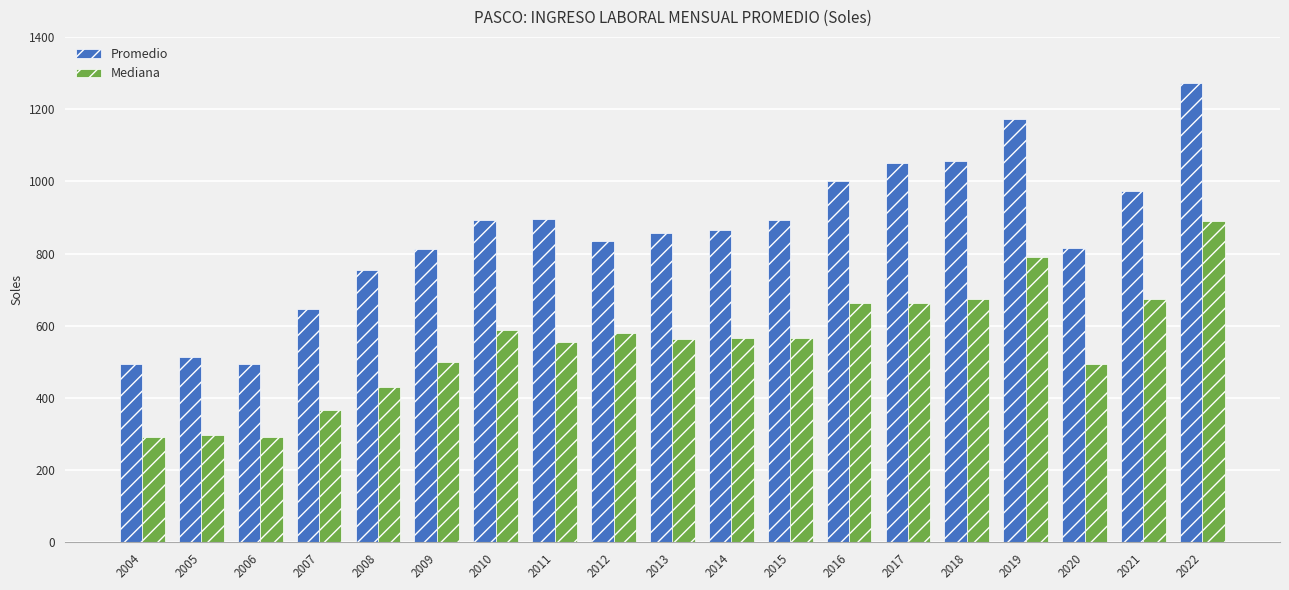

What is the difference between the maximum and minimum values in the Promedio series?

780.1